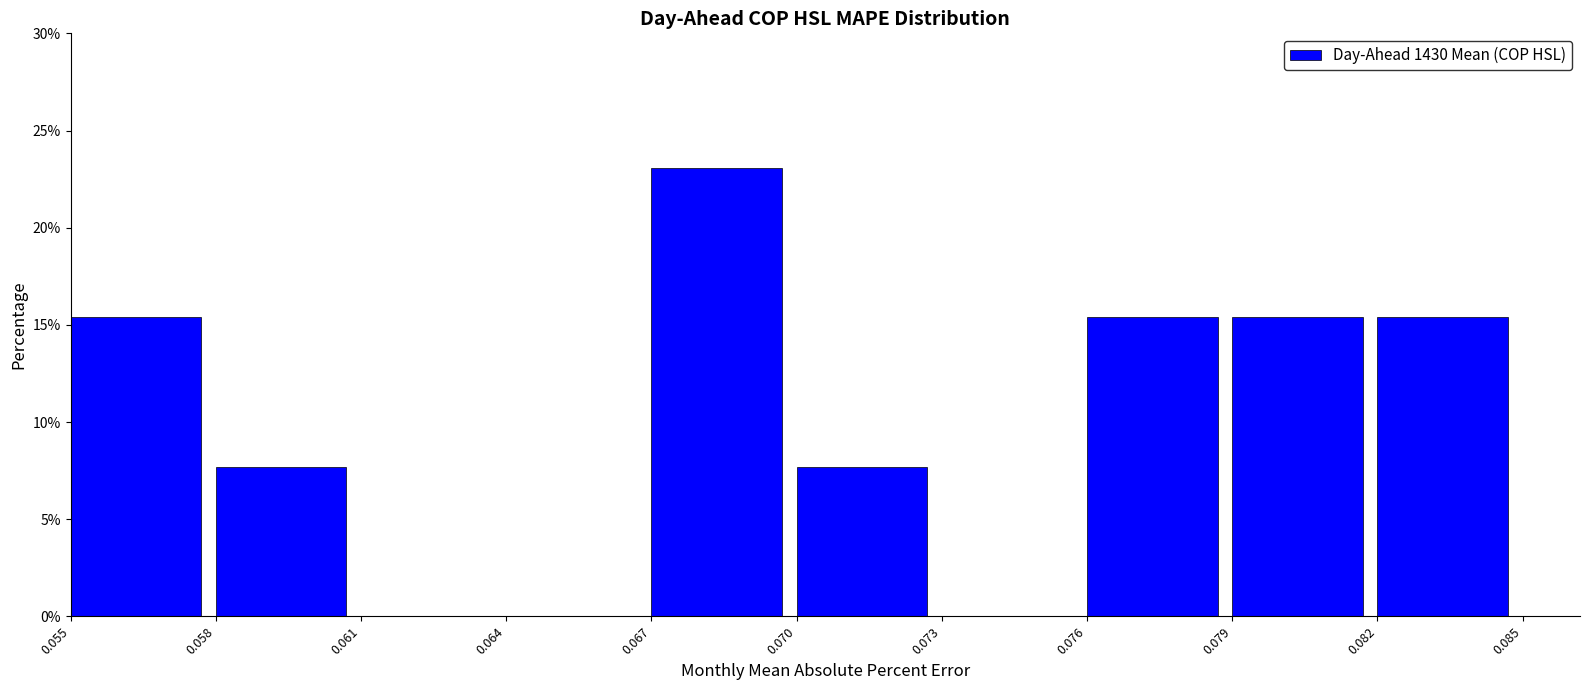

Reading left to right, extract all data points from this chart.

0.055=15.4	0.058=7.7	0.061=0.0	0.064=0.0	0.067=23.1	0.070=7.7	0.073=0.0	0.076=15.4	0.079=15.4	0.082=15.4